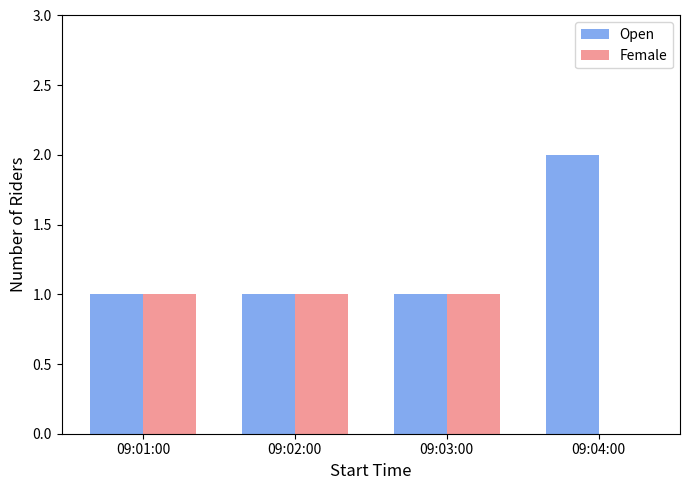

Is it true that Open equals 2 at 09:04:00?

True